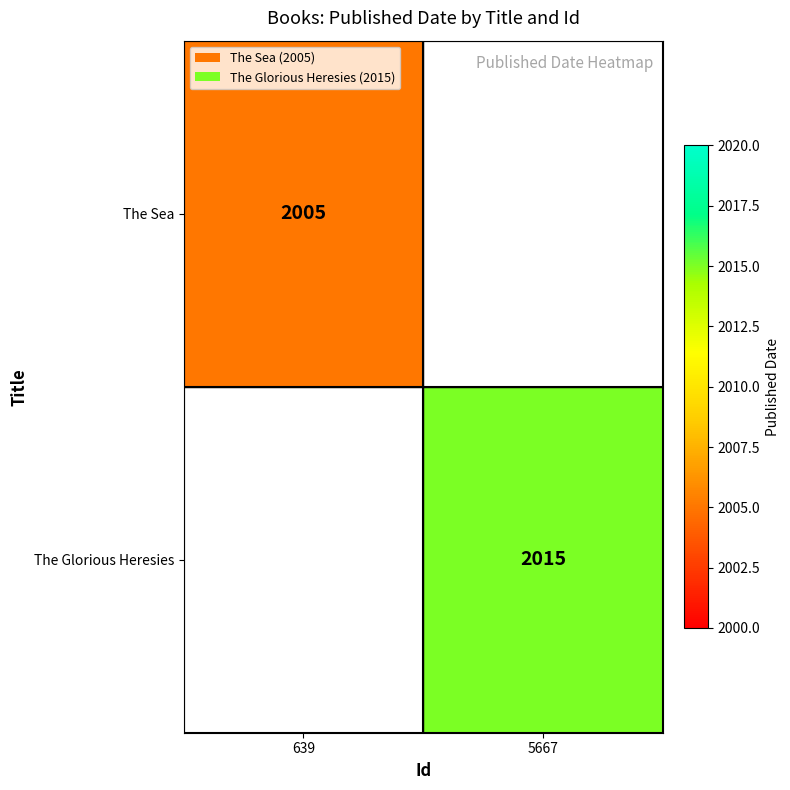

Is the value of The Glorious Heresies at 5667 greater than the value of The Sea at 639?

Yes